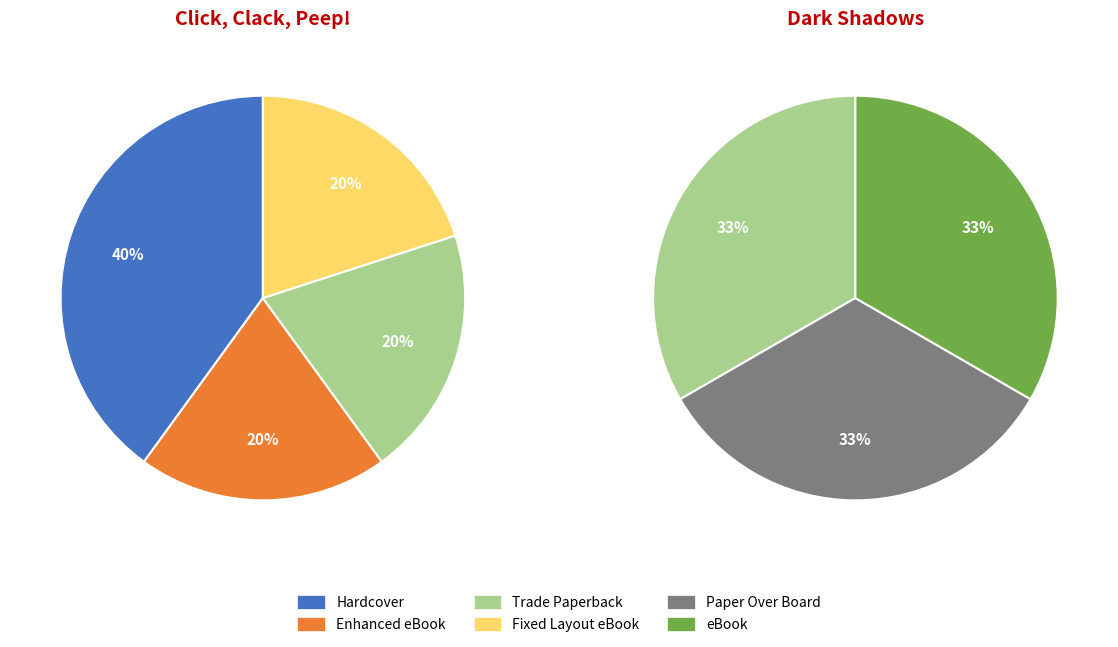

Which slice is the smallest?

Enhanced eBook